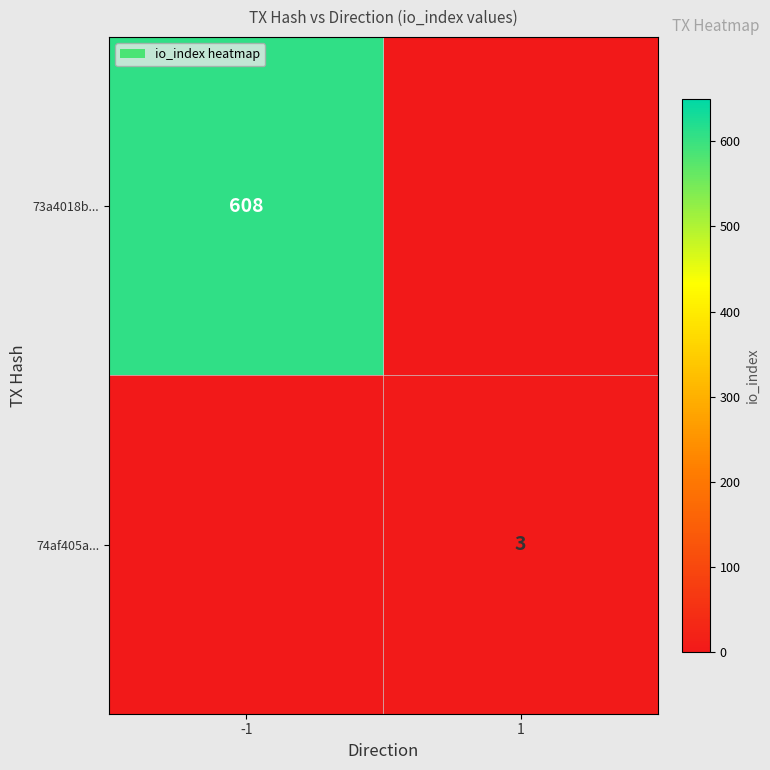

Is it true that 73a4018b... equals 608 at -1?

True